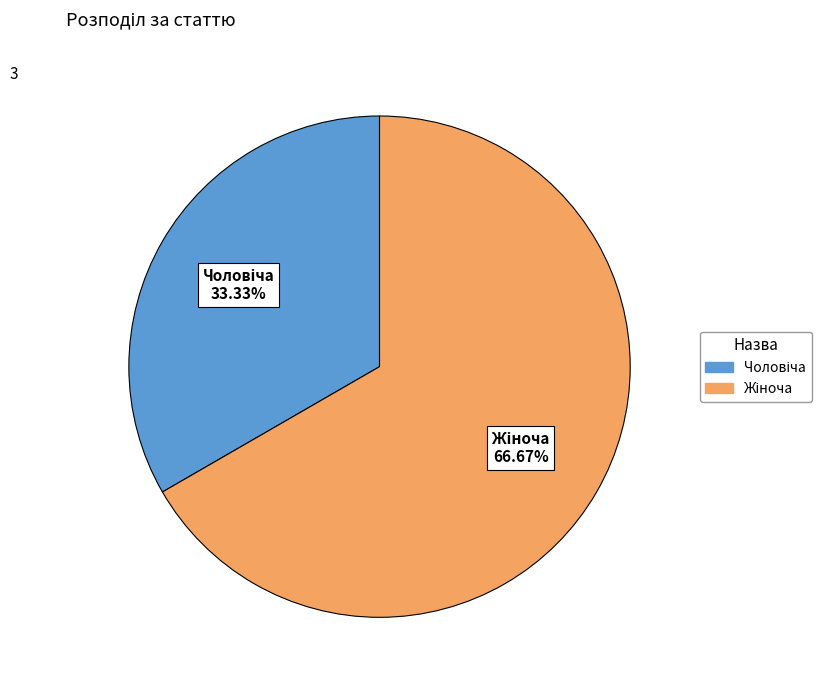

Is there a majority slice in this chart?

Yes